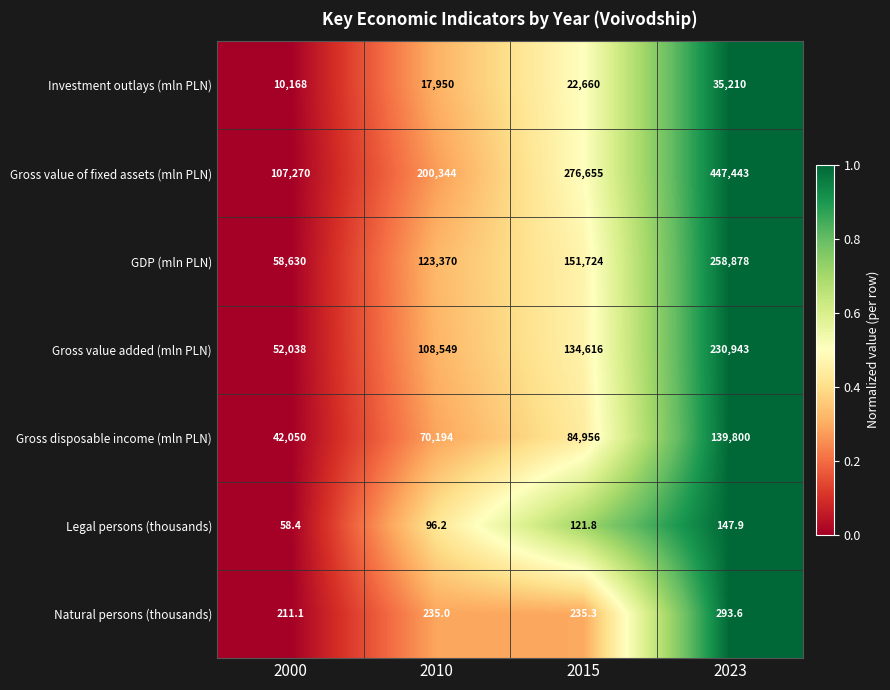

What is the spread (max minus min) of values at 2010?

200247.8